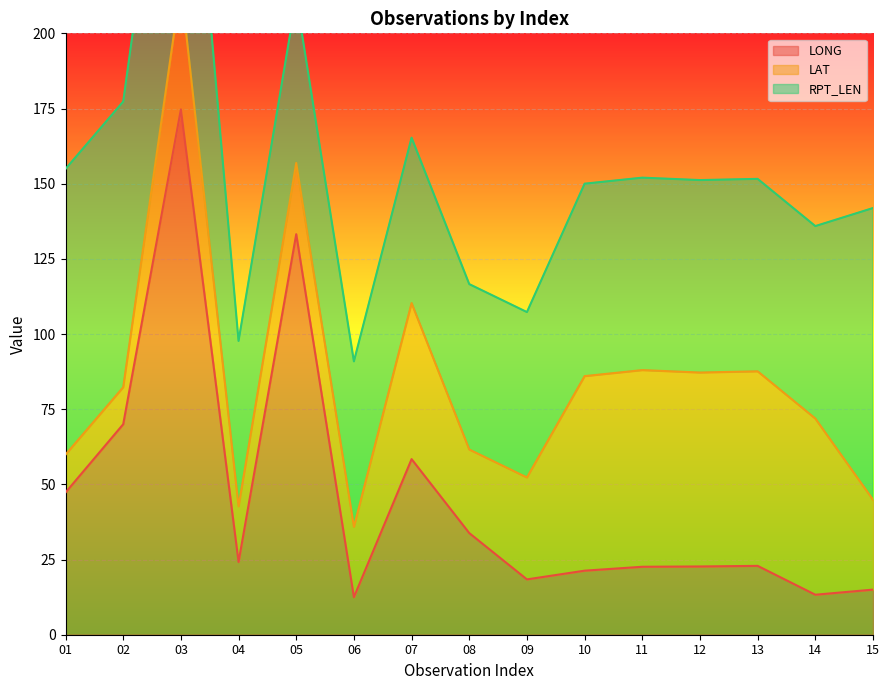

Which series has the largest total across all categories?

RPT_LEN